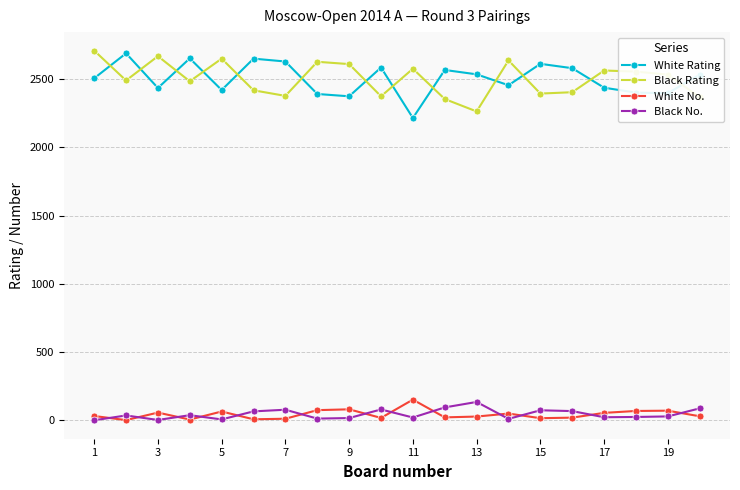

What is the sum of all White No. values?

869